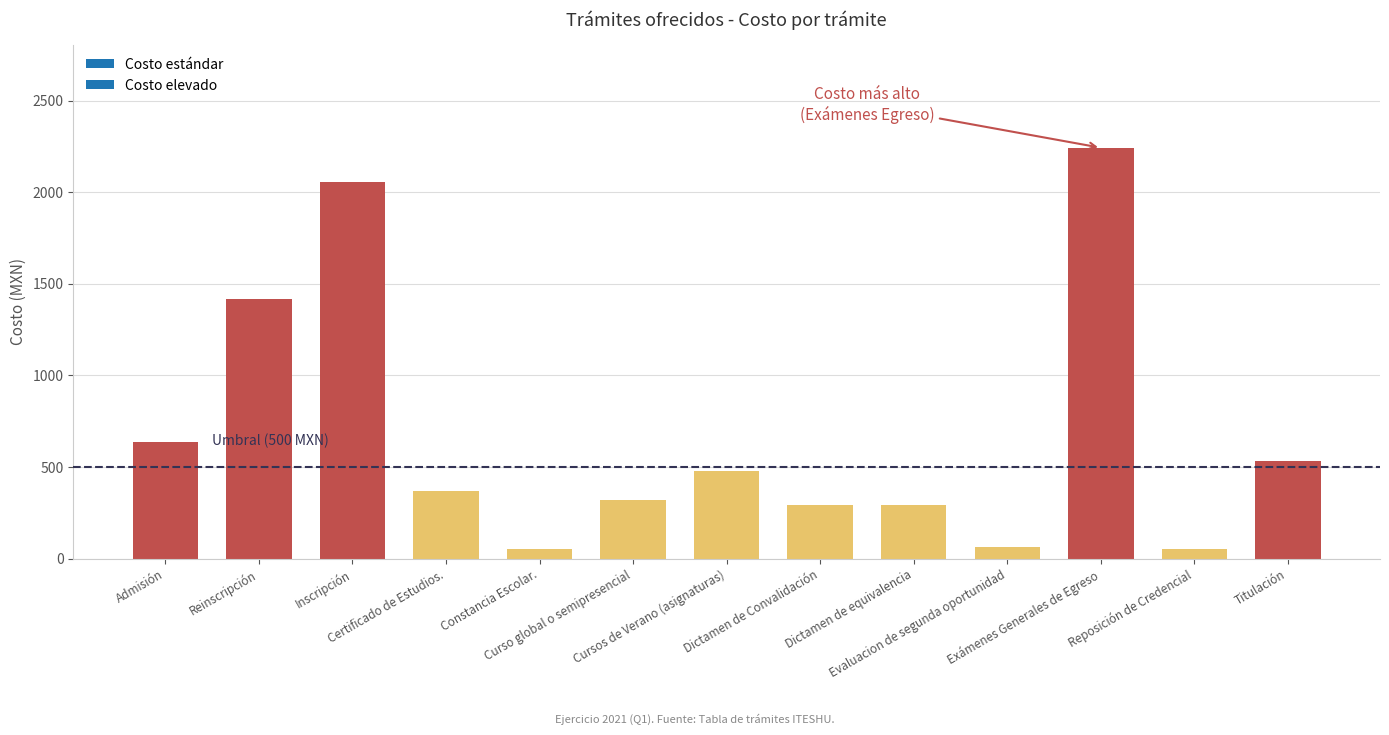

How many values are below 371?

6